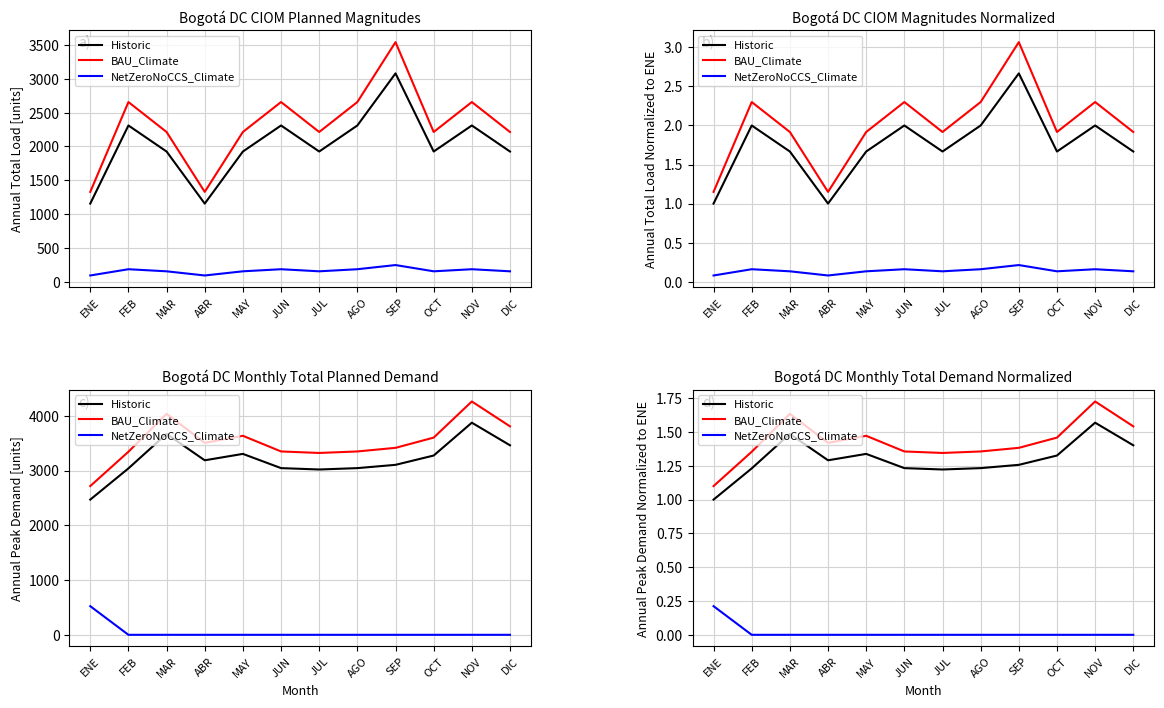

Reading right to left, what are all the values shown in this chart?

Historic: DIC=1.4	NOV=1.6	OCT=1.3	SEP=1.3	AGO=1.2	JUL=1.2	JUN=1.2	MAY=1.3	ABR=1.3	MAR=1.5	FEB=1.2	ENE=1.0
BAU_Climate: DIC=1.5	NOV=1.7	OCT=1.5	SEP=1.4	AGO=1.4	JUL=1.3	JUN=1.4	MAY=1.5	ABR=1.4	MAR=1.6	FEB=1.4	ENE=1.1
NetZeroNoCCS_Climate: DIC=0.0	NOV=0.0	OCT=0.0	SEP=0.0	AGO=0.0	JUL=0.0	JUN=0.0	MAY=0.0	ABR=0.0	MAR=0.0	FEB=0.0	ENE=0.2